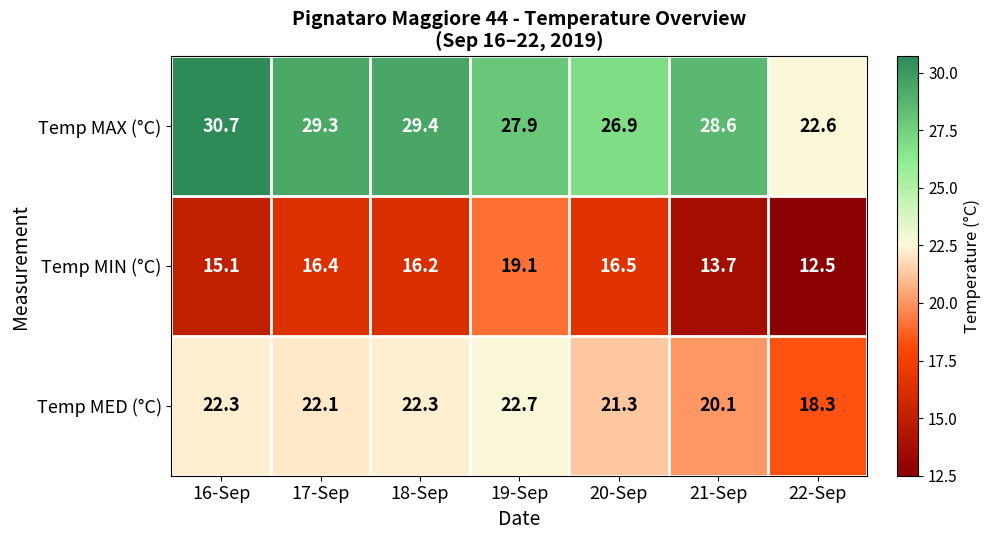

List the series in order of their overall mean, lowest first.

Temp MIN (°C), Temp MED (°C), Temp MAX (°C)